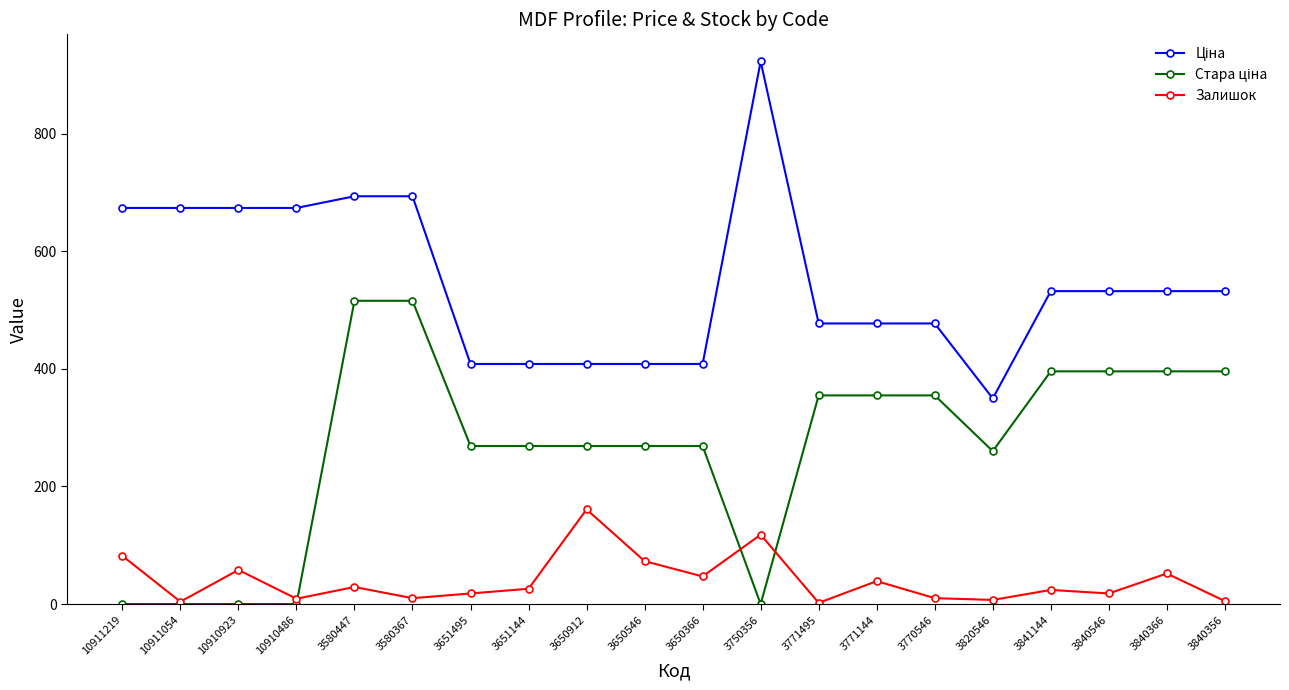

What is the maximum value shown in the chart?

923.2